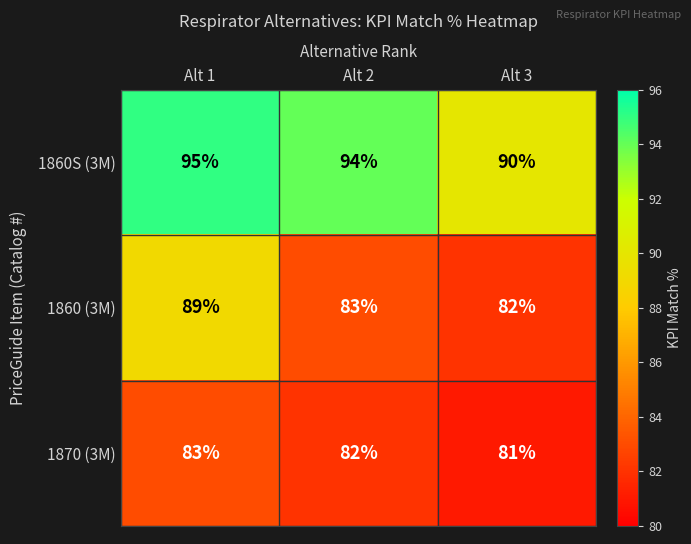

What is the spread (max minus min) of values at Alt 1?

12